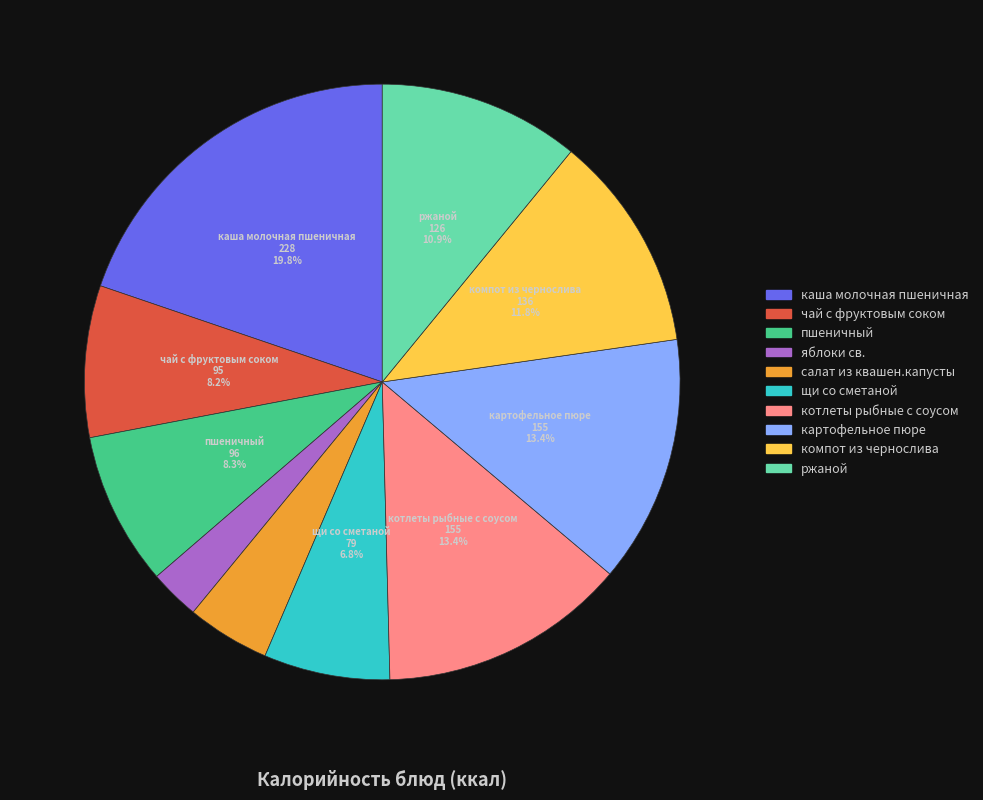

What portion of the pie excludes чай с фруктовым соком?

91.8%